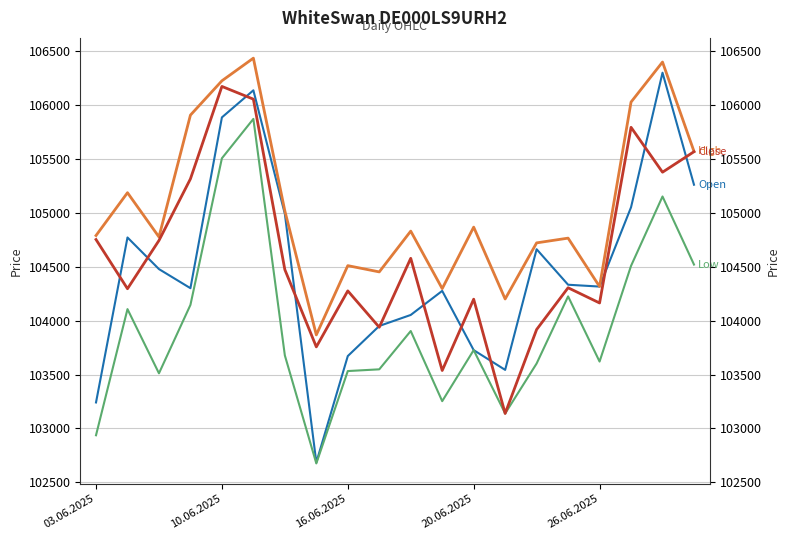

True or false: Low and Open cross at least once.

False